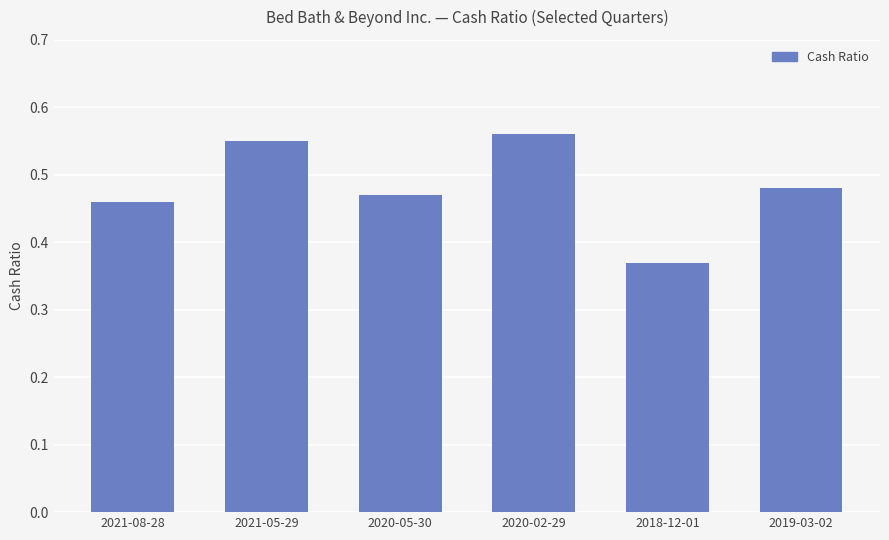

The value at 2021-08-28 is 0.7. True or false?

False